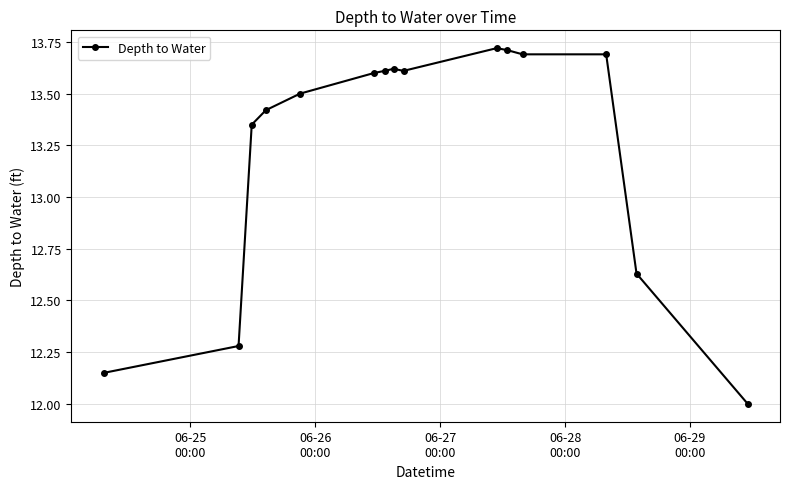

What is the smallest value displayed?

12.0